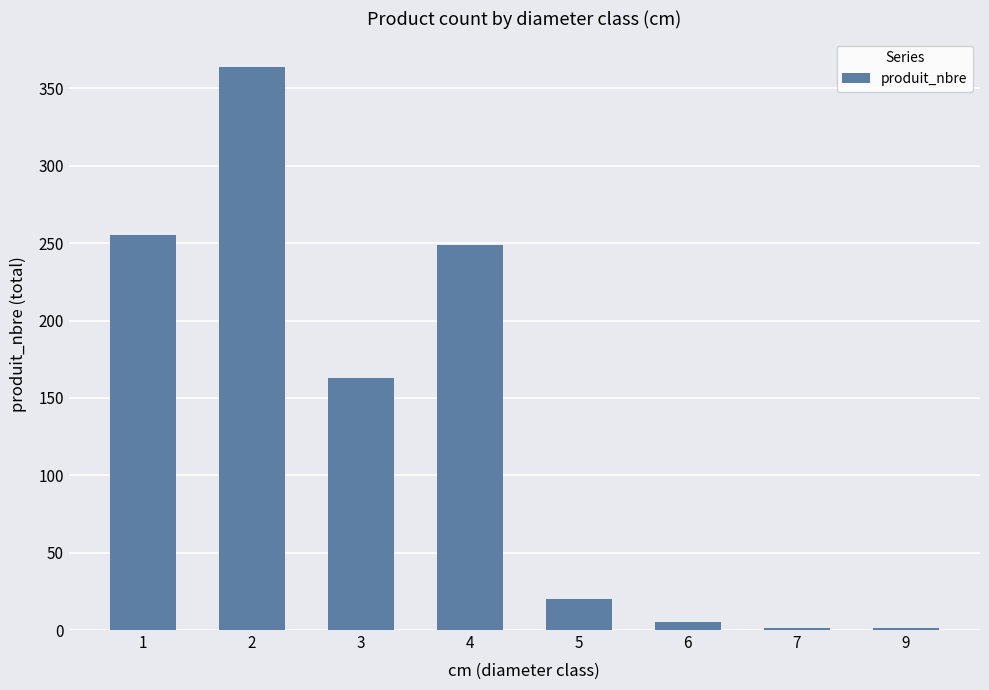

What is the sum of all values?

1058